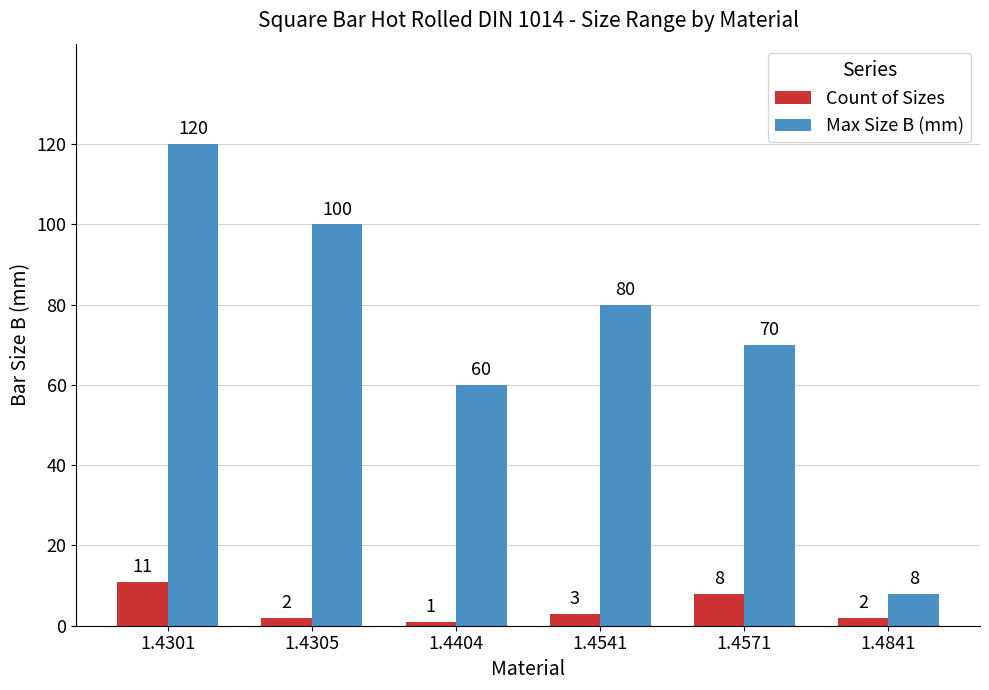

What is the sum of the Max Size B (mm) values at 1.4541 and 1.4301?

200